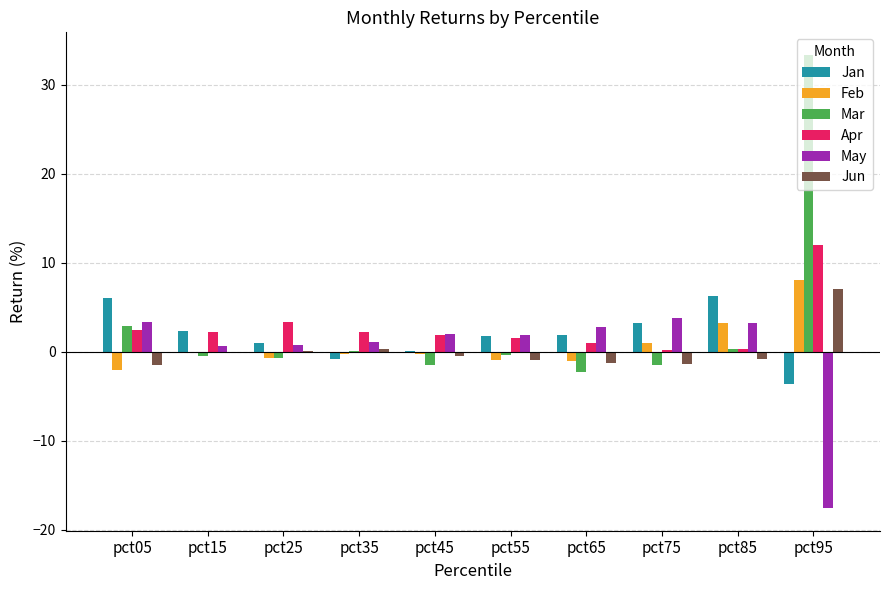

What are all the series names shown in the legend?

Jan, Feb, Mar, Apr, May, Jun